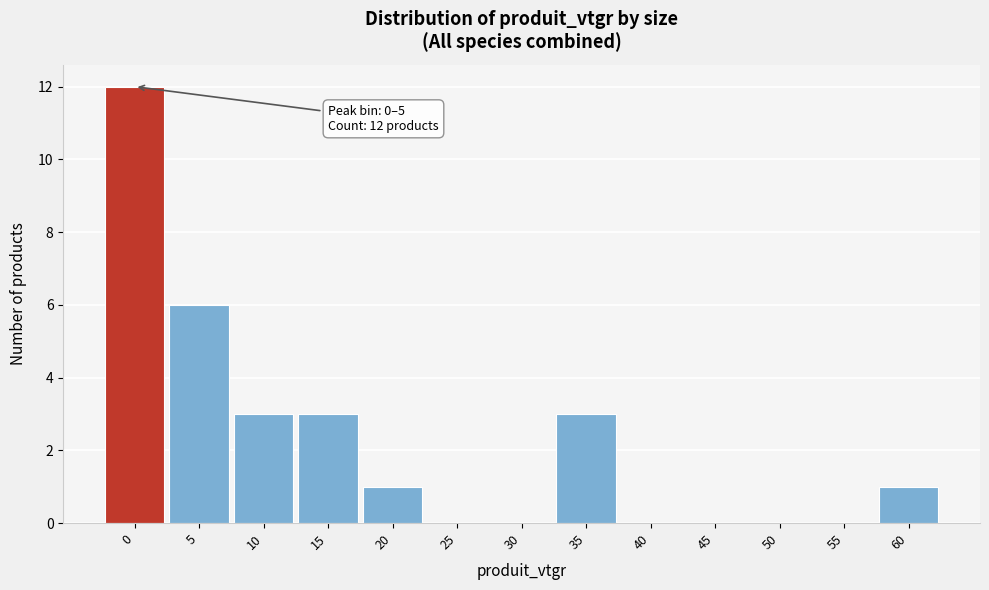

Reading left to right, what are all the values shown in this chart?

0=12	5=6	10=3	15=3	20=1	25=0	30=0	35=3	40=0	45=0	50=0	55=0	60=1